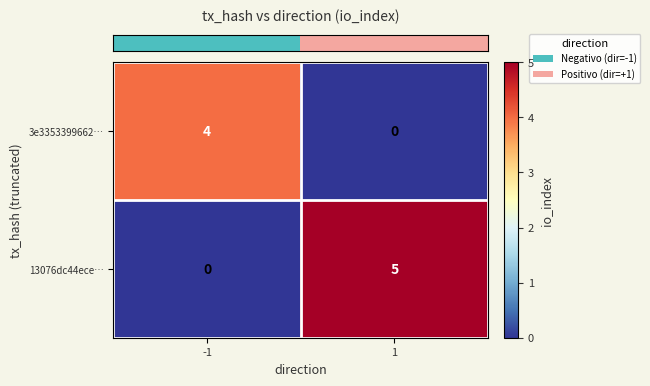

What is the difference between the highest and lowest values at -1?

4